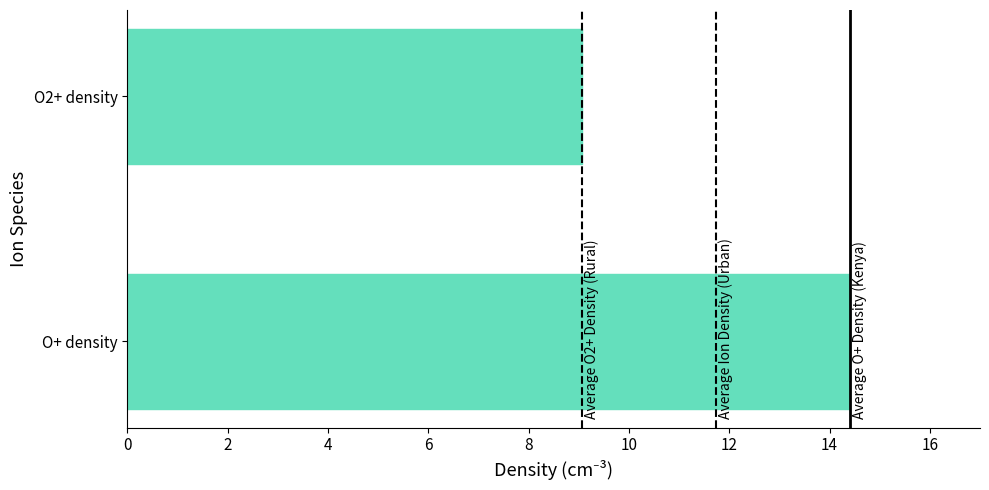

List the labels in order of value, smallest first.

O2+ density, O+ density